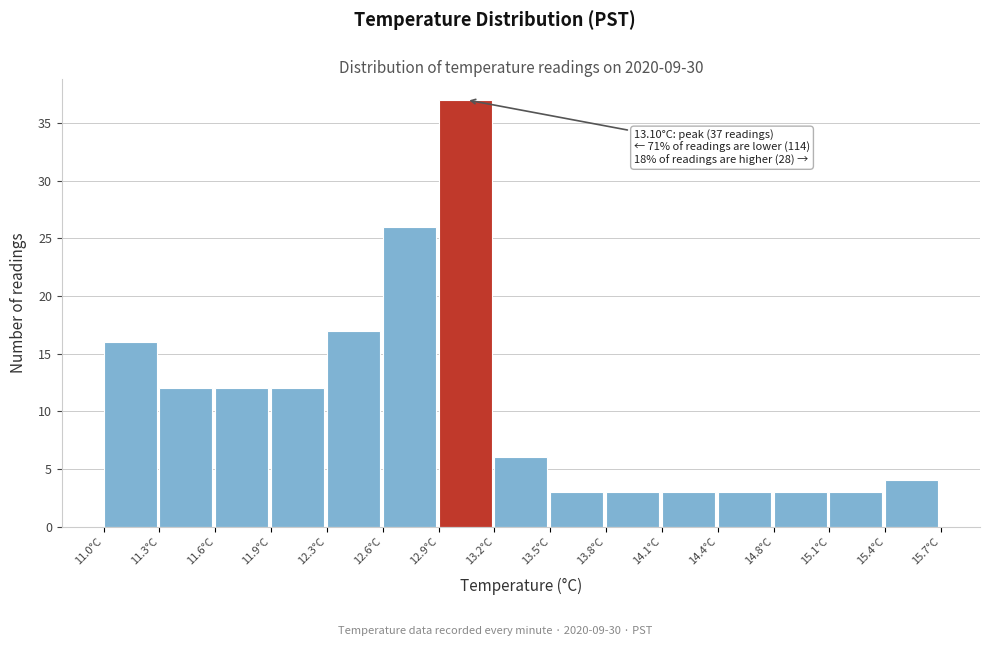

Which range on the x-axis has the tallest bar?

12.90 to 13.20